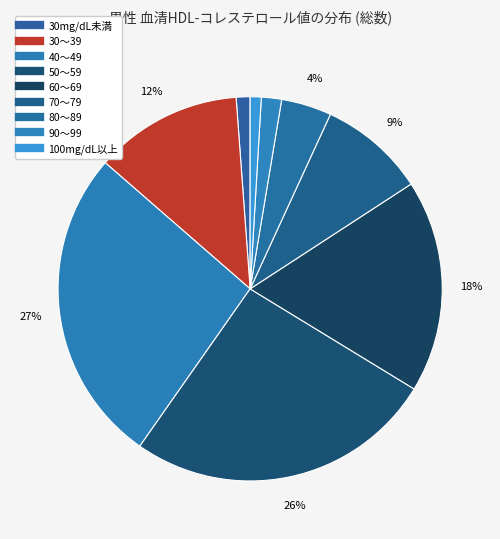

How many segments does this pie chart have?

9